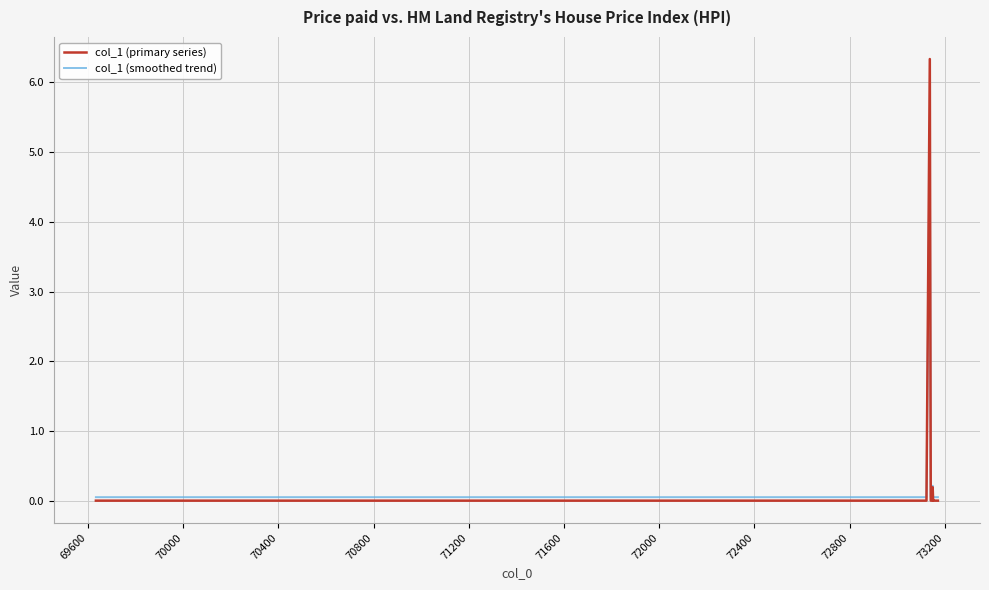

What is the maximum value for col_1 (smoothed trend)?

5.4